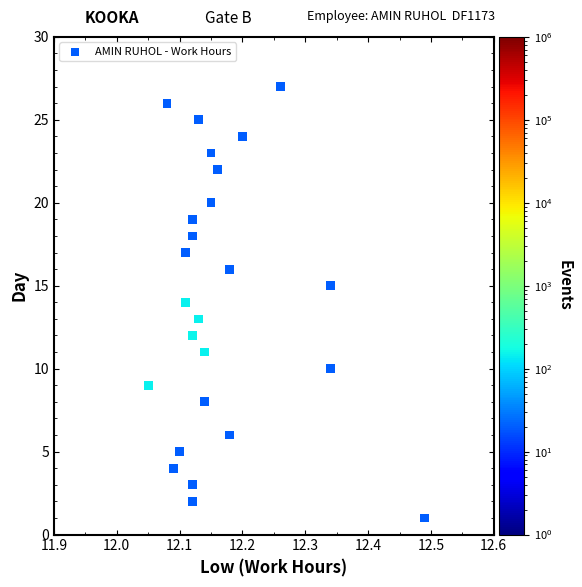

What is the range of Y values (max minus min)?

26